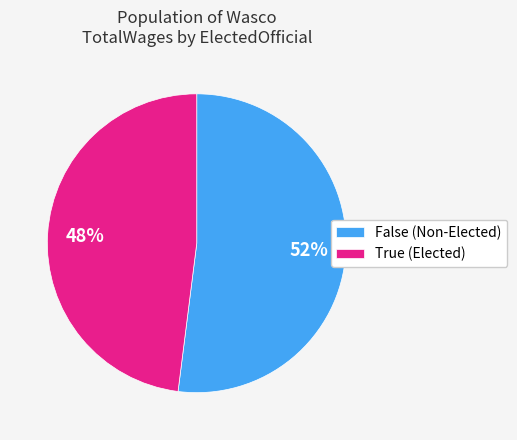

What percentage is the True (Elected) slice, to the nearest percent?

48%